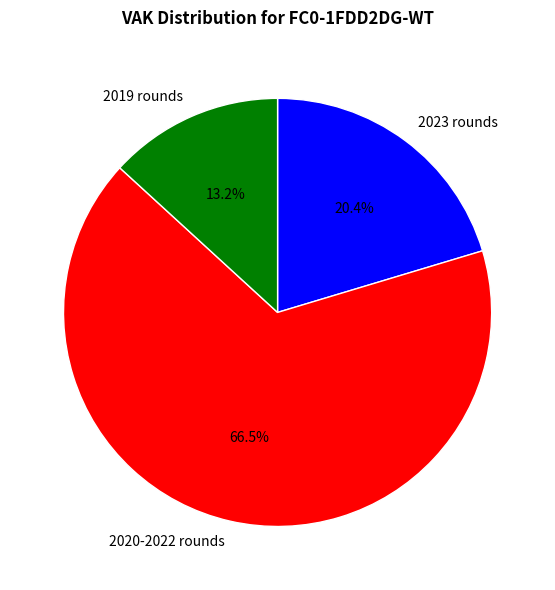

Which slice is the smallest?

2019 rounds